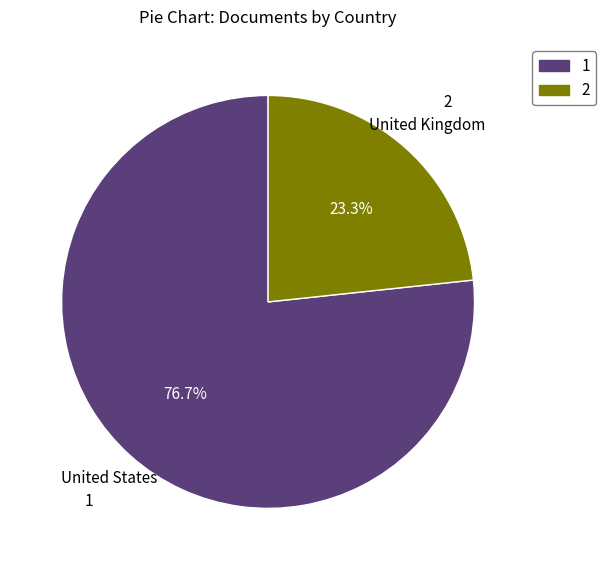

Which category has the smallest portion of the pie?

United Kingdom